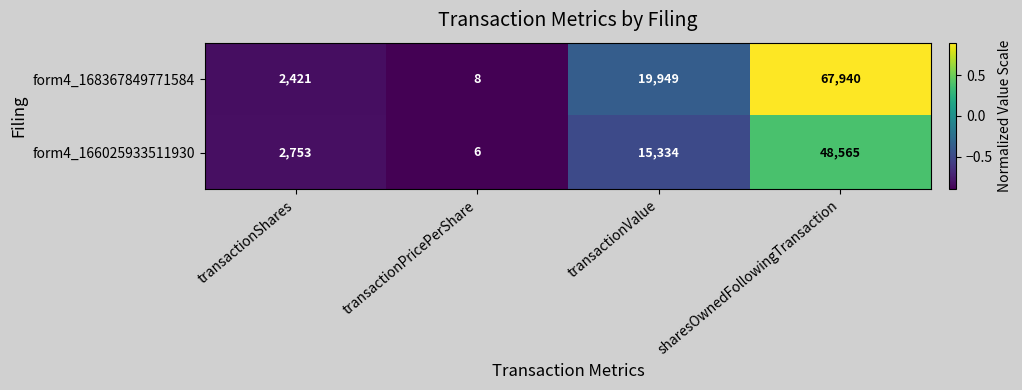

Which series has the widest spread of values?

form4_168367849771584